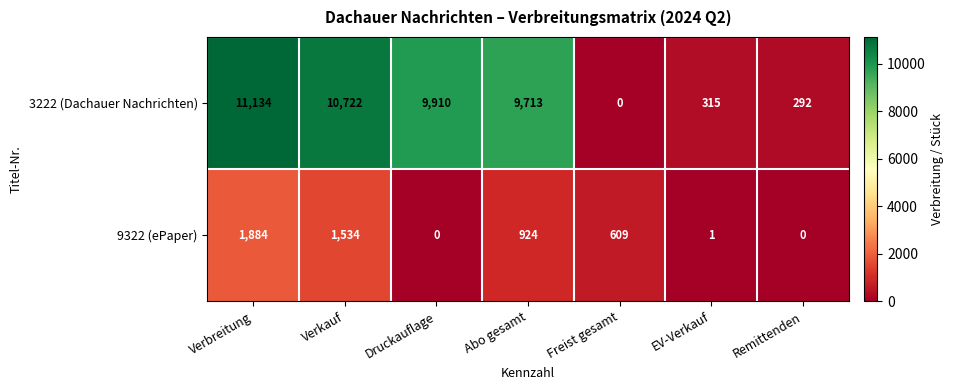

Which series changed the most between Verbreitung and Freist gesamt?

3222 (Dachauer Nachrichten)